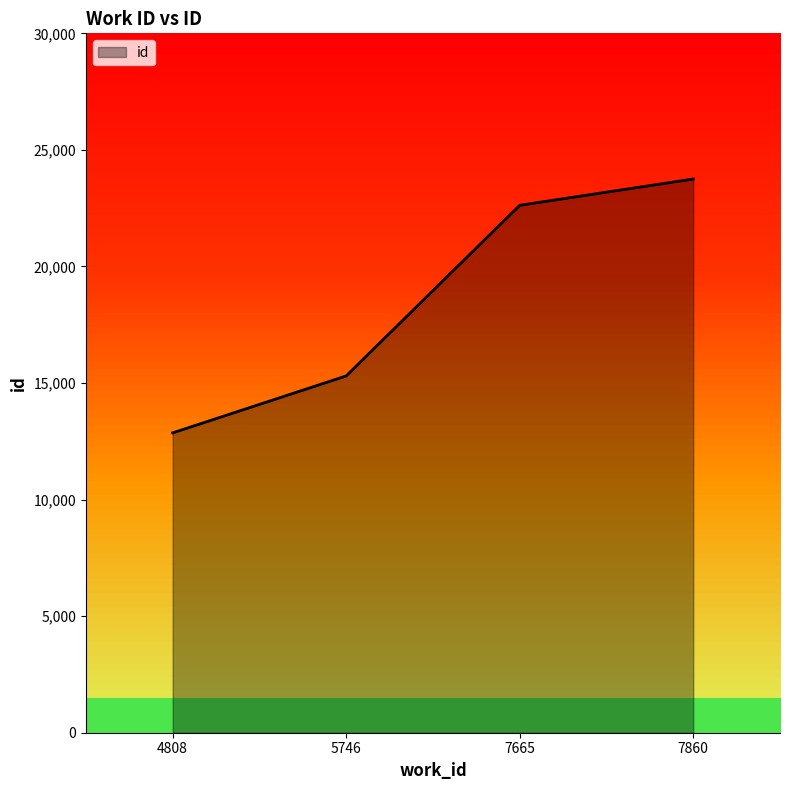

Read the value at 7860, to the nearest 10.

23750